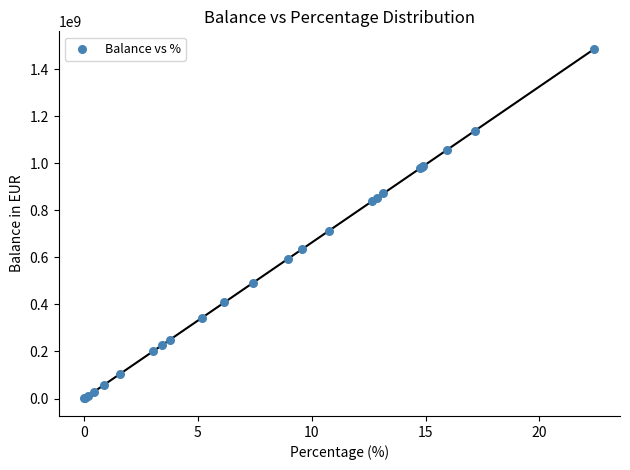

What Y value in the scatter plot is closest to 743620281?

713254875.7